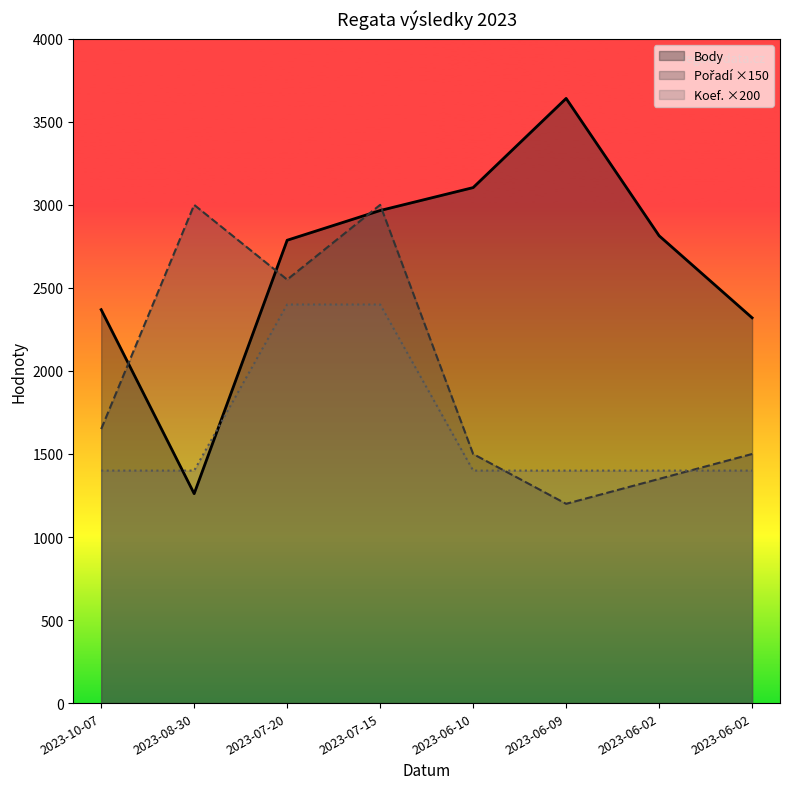

What is the label of the 4th point from the right?

2023-06-10